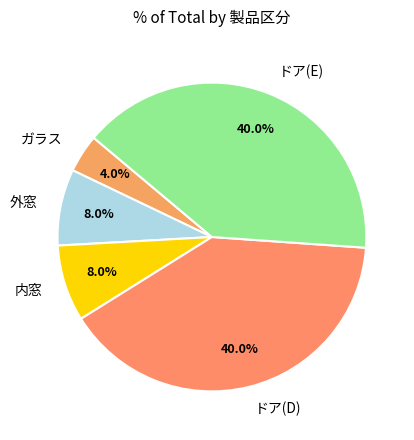

To the nearest percent, what is the average slice percentage?

20%